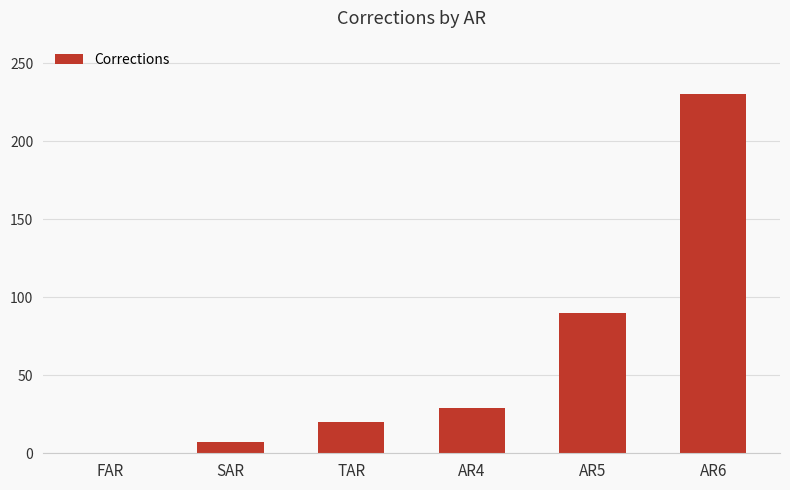

Is it true that the value at AR5 is 90?

True